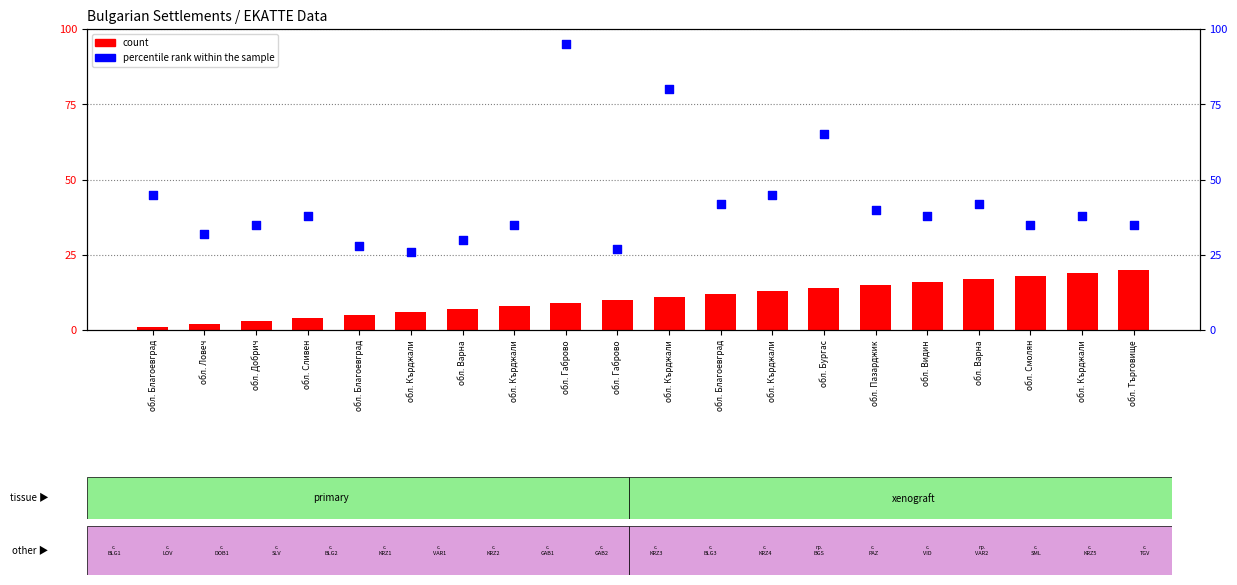

What are all the series names shown in the legend?

count, percentile rank within the sample